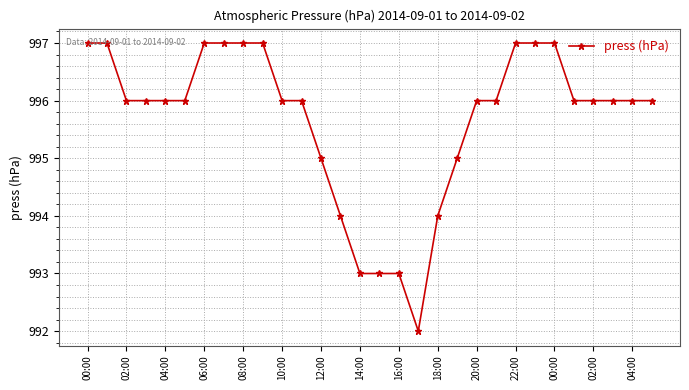

Reading left to right, list all the values displayed in this chart.

997	997	996	996	996	996	997	997	997	997	996	996	995	994	993	993	993	992	994	995	996	996	997	997	997	996	996	996	996	996